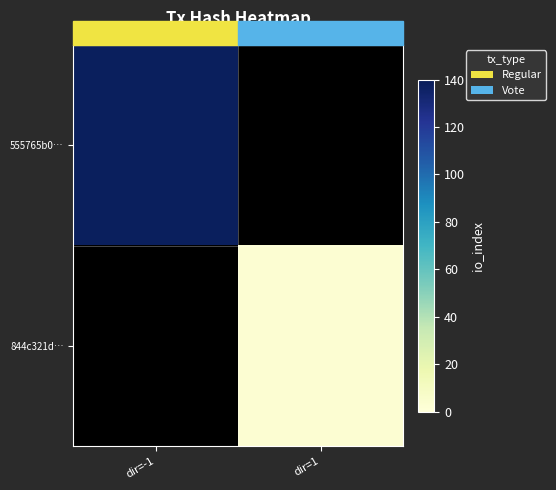

How many data points does each series have?

2